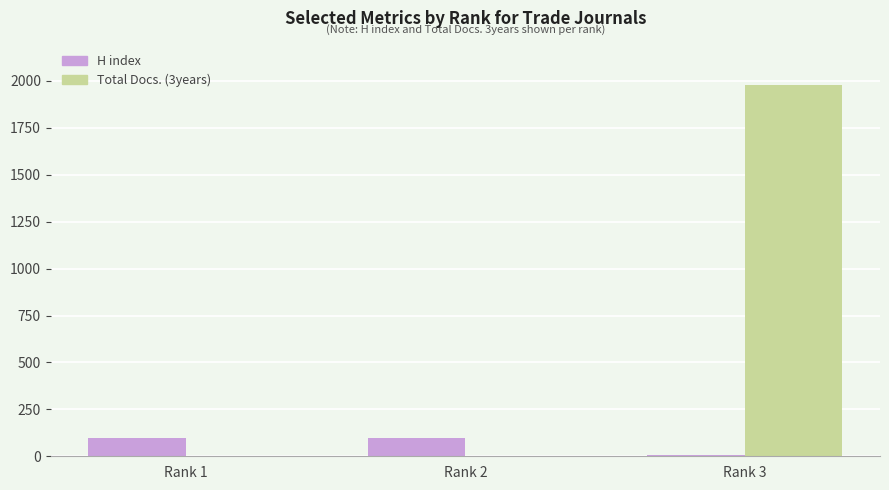

What is the difference between the H index values at Rank 3 and Rank 2?

95